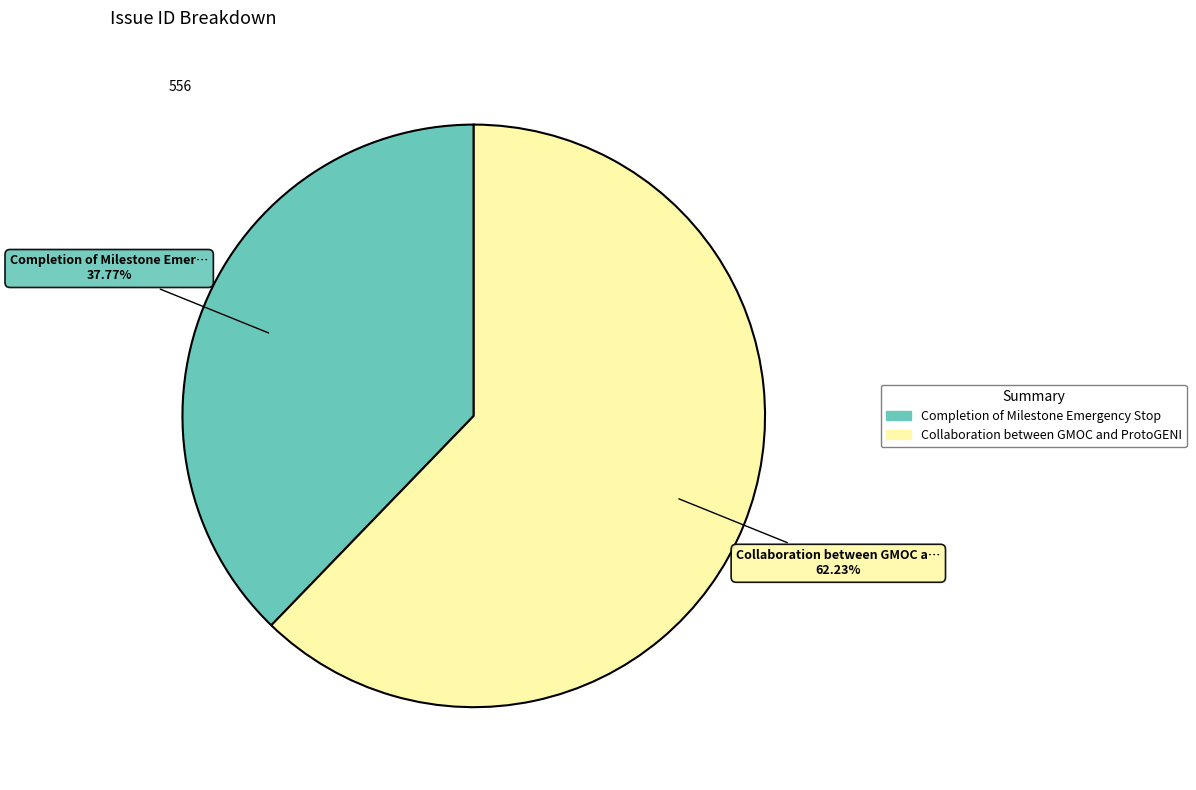

What is the majority slice?

Collaboration between GMOC and ProtoGENI